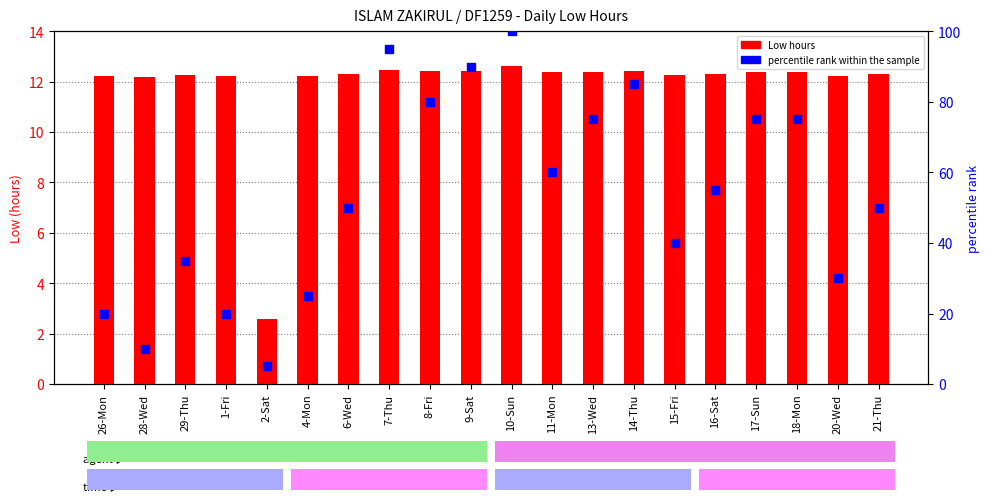

What are all the series names shown in the legend?

Low (hours), percentile rank within the sample